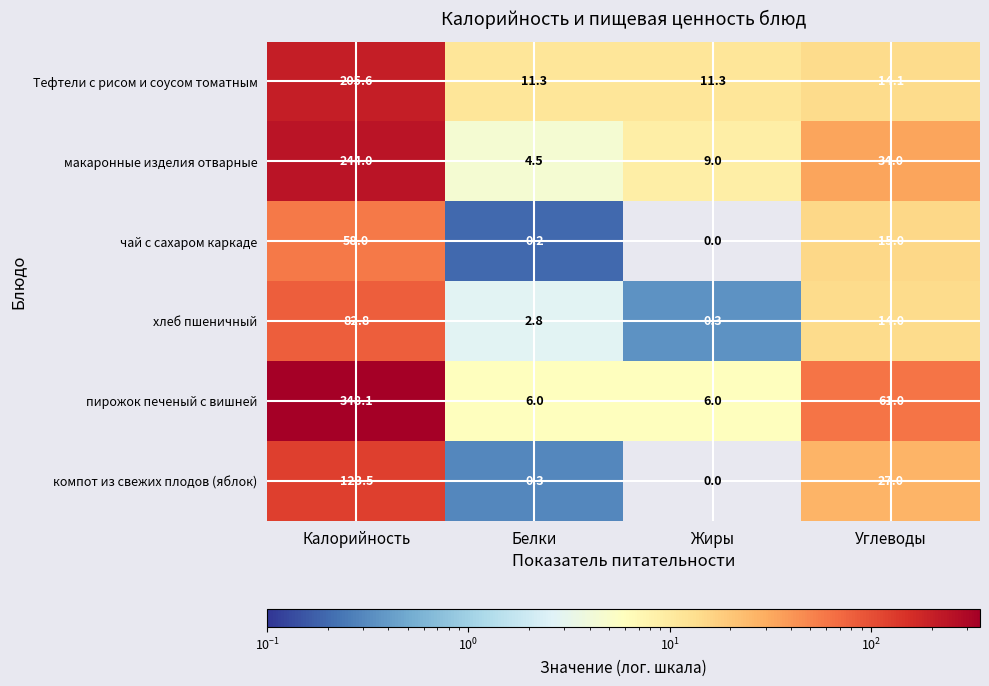

Between Калорийность and Жиры, which series saw the biggest shift?

пирожок печеный с вишней